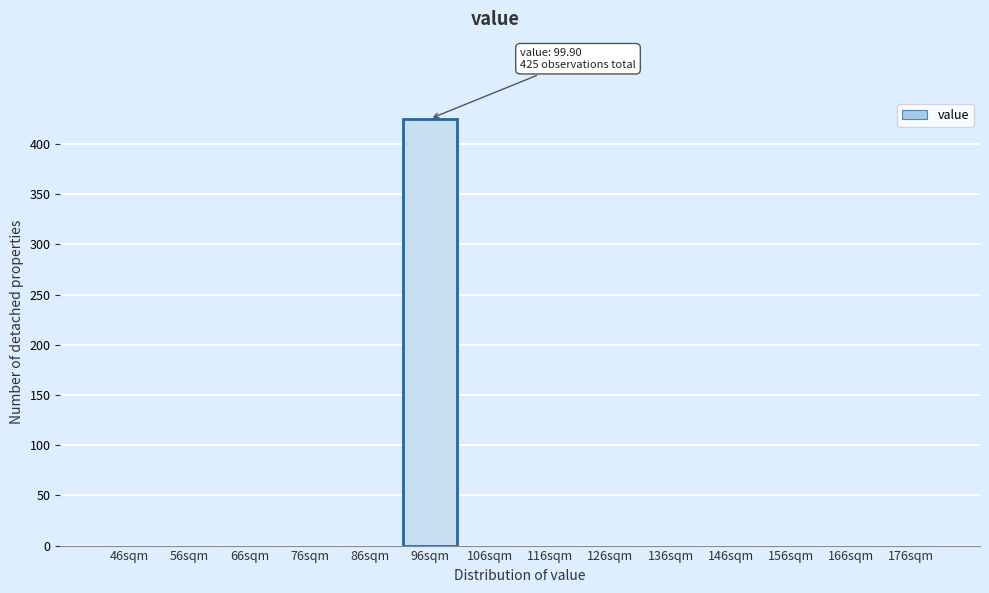

Reading left to right, extract all data points from this chart.

46sqm=0	56sqm=0	66sqm=0	76sqm=0	86sqm=0	96sqm=425	106sqm=0	116sqm=0	126sqm=0	136sqm=0	146sqm=0	156sqm=0	166sqm=0	176sqm=0